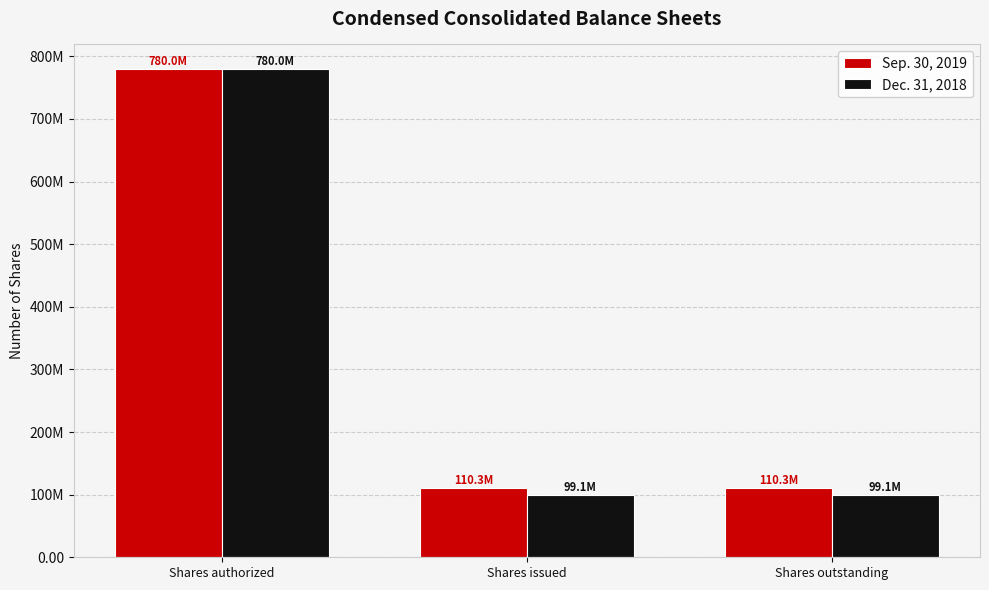

What is the label of the 2nd bar from the right?

Shares issued